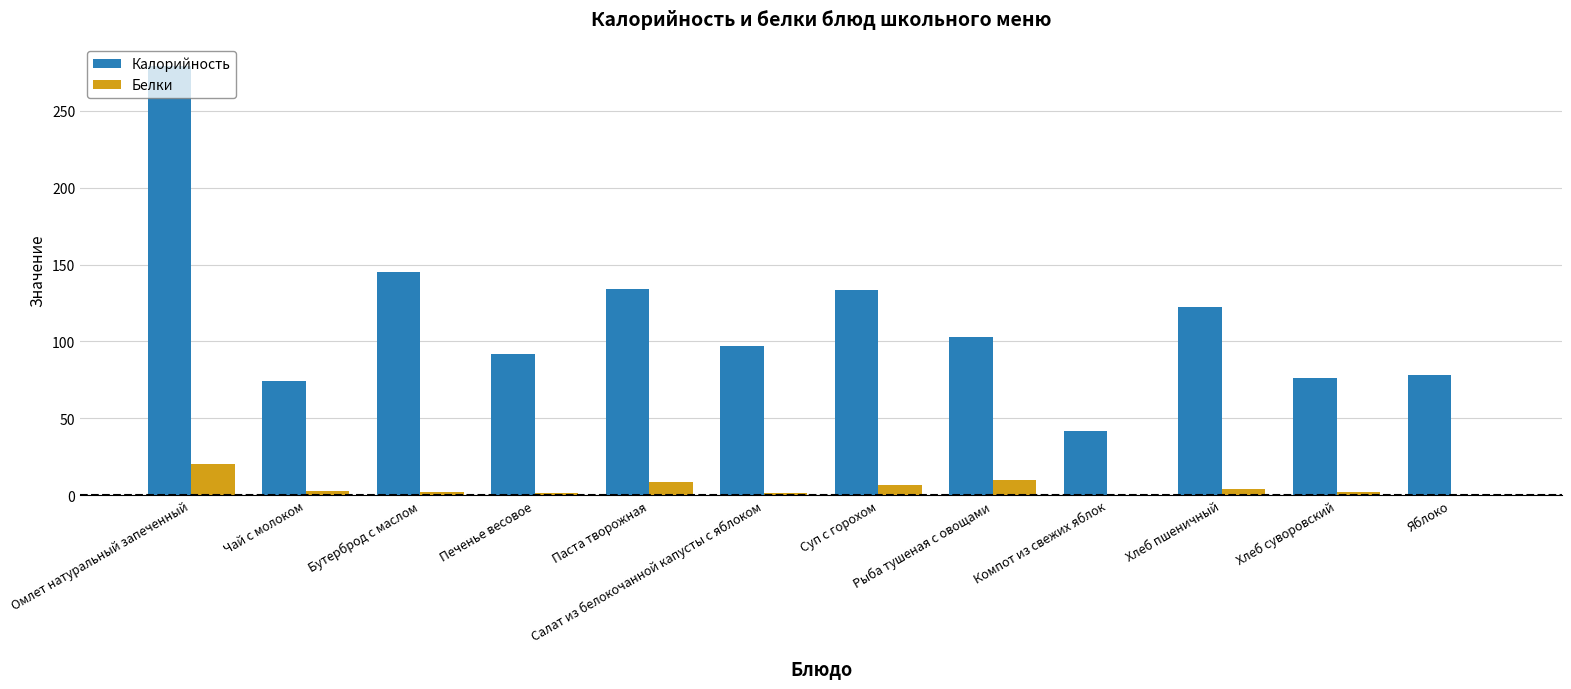

Which category has the highest value in the Белки series?

Омлет натуральный запеченный